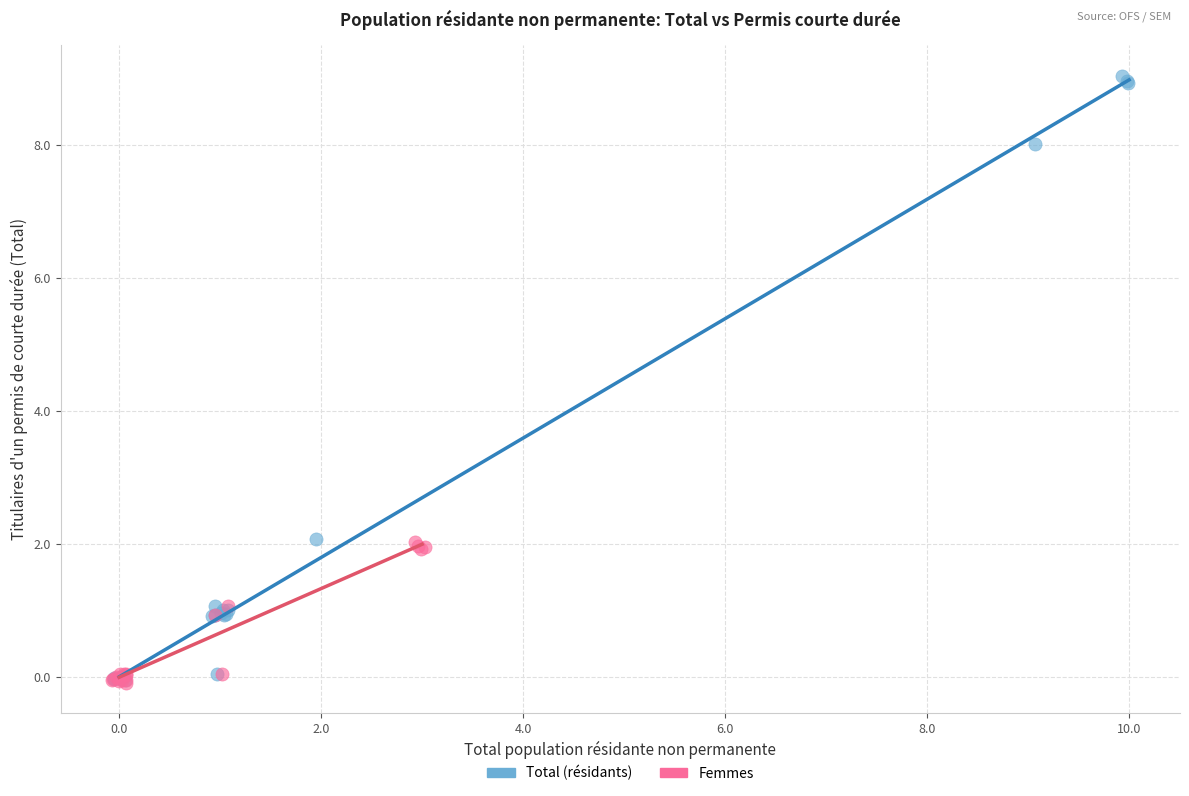

Which series reaches the maximum Y coordinate?

Total (résidants)